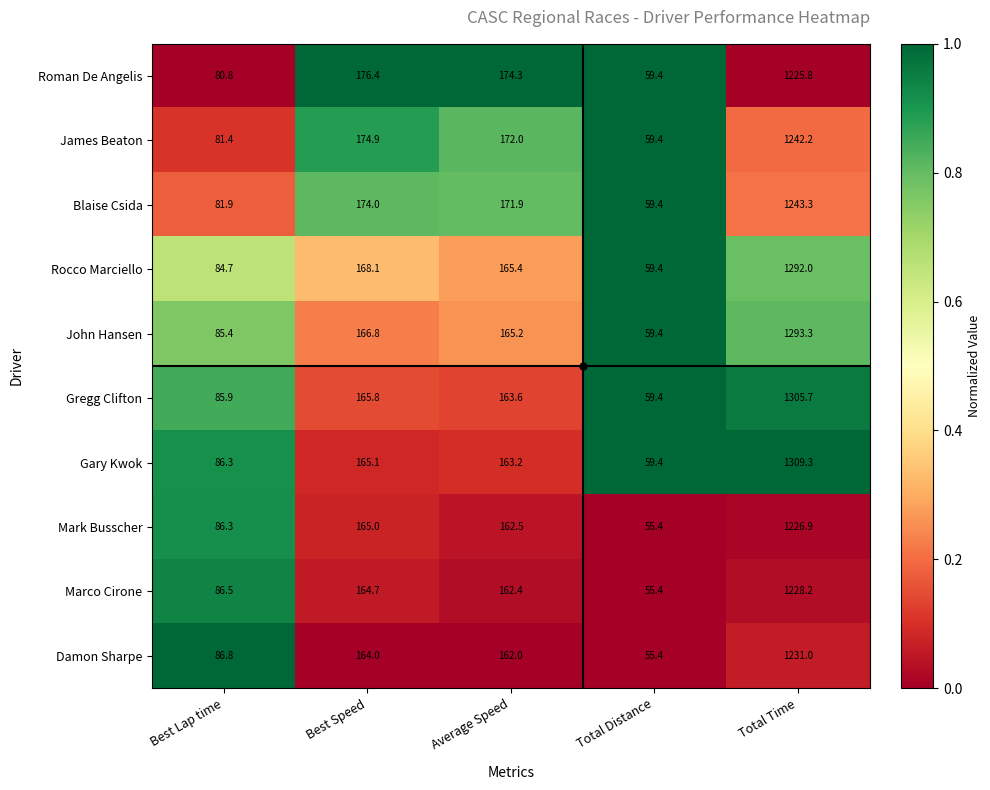

What is the difference between the highest and lowest values at Best Lap time?

6.0